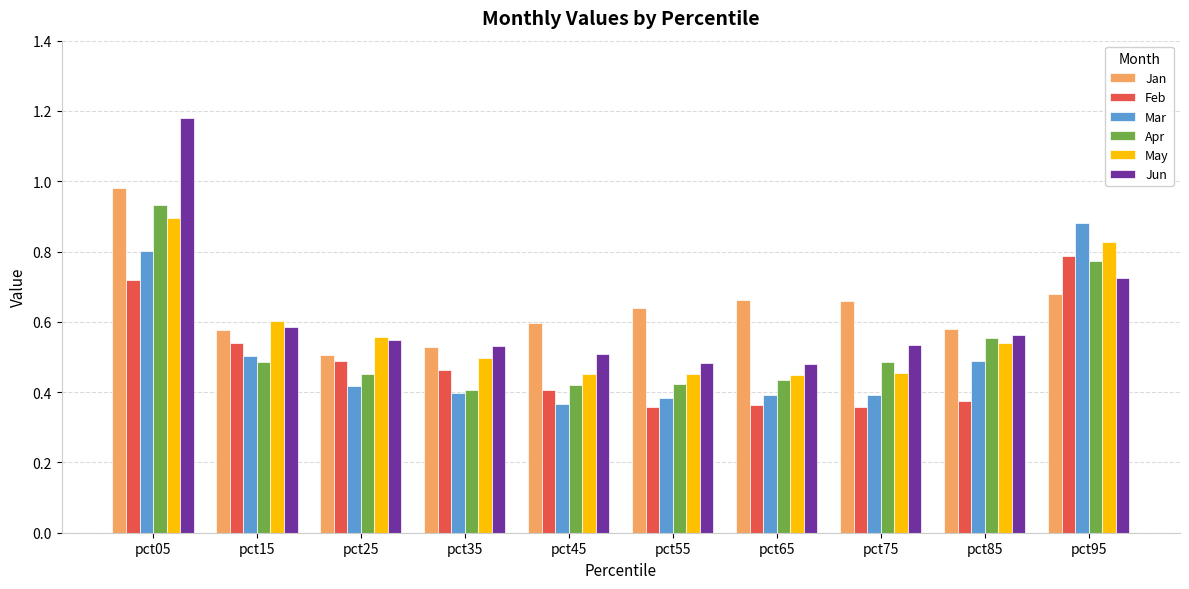

Is the value of Mar at pct55 greater than the value of Jun at pct85?

No